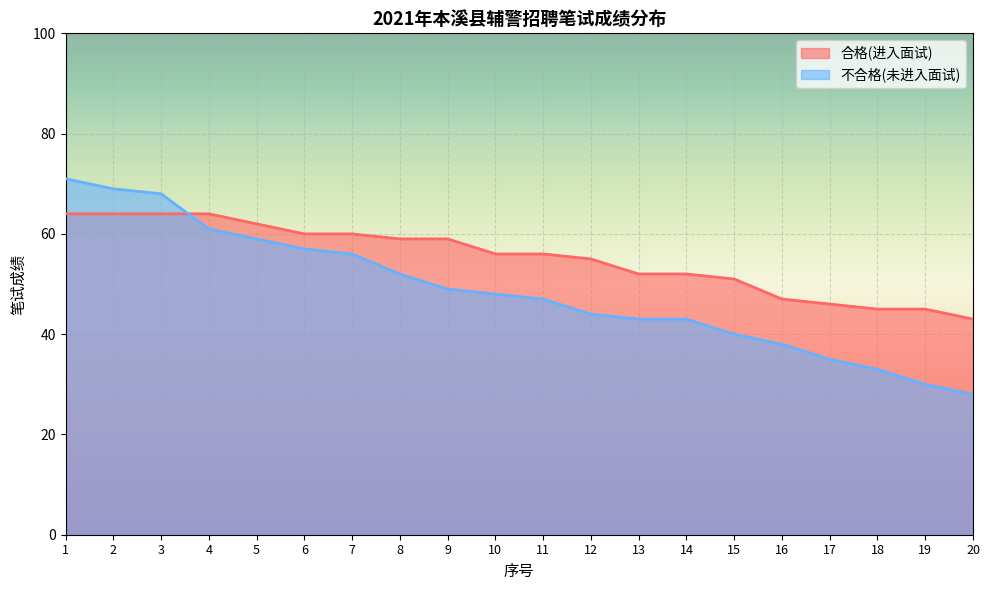

After their last crossing, which series has the higher values: 不合格(未进入面试) or 合格(进入面试)?

合格(进入面试)